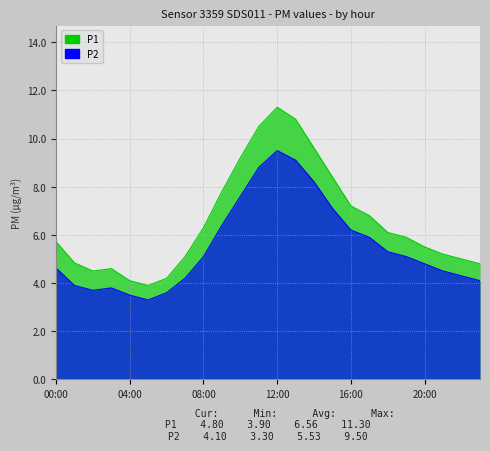

What is the sum of all P1 values?

157.4